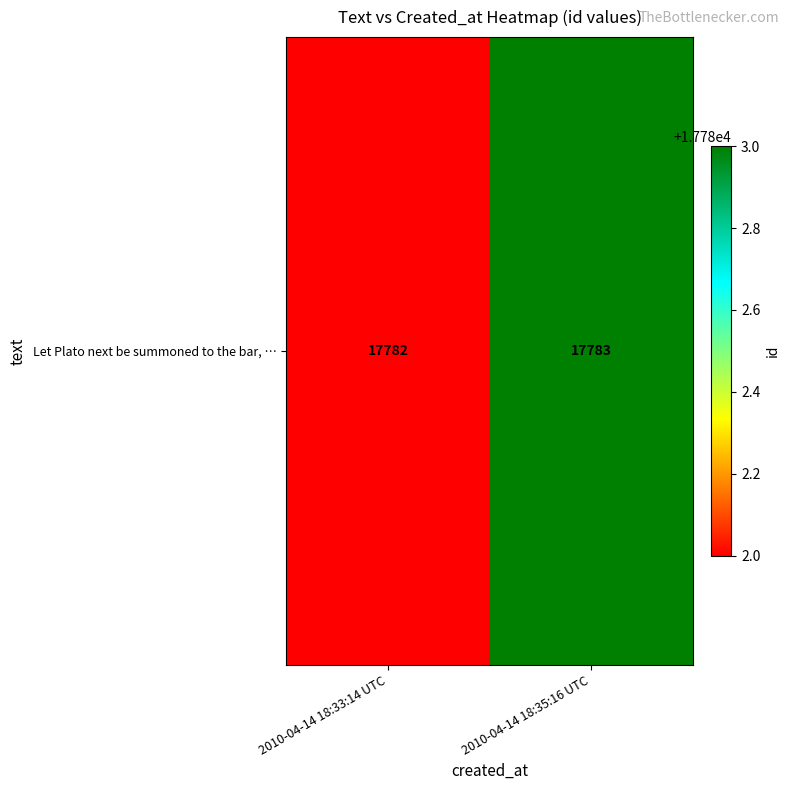

Reading right to left, list all the values displayed in this chart.

2010-04-14 18:35:16 UTC=17783	2010-04-14 18:33:14 UTC=17782